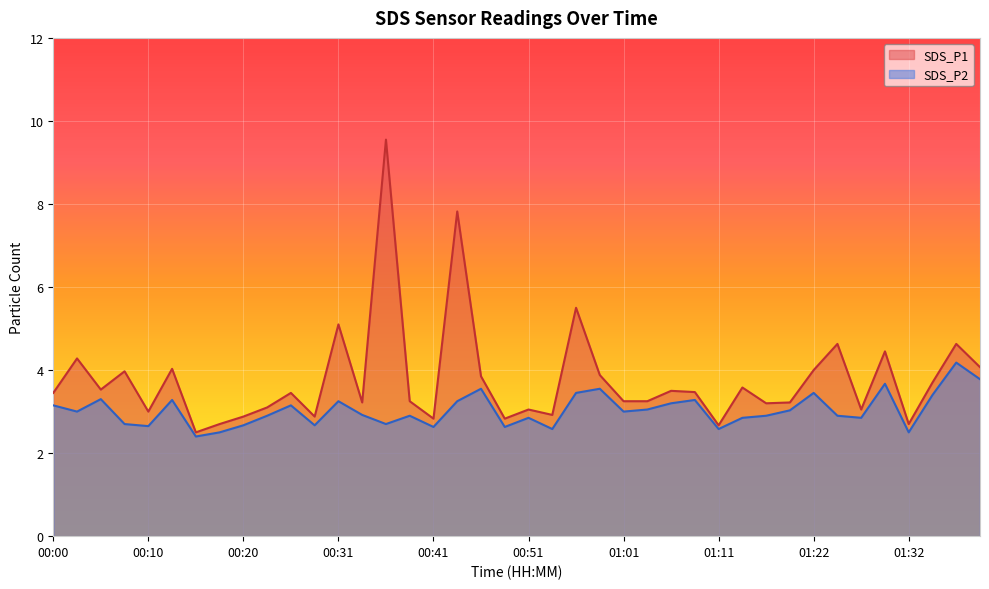

True or false: SDS_P2 and SDS_P1 cross at least once.

False